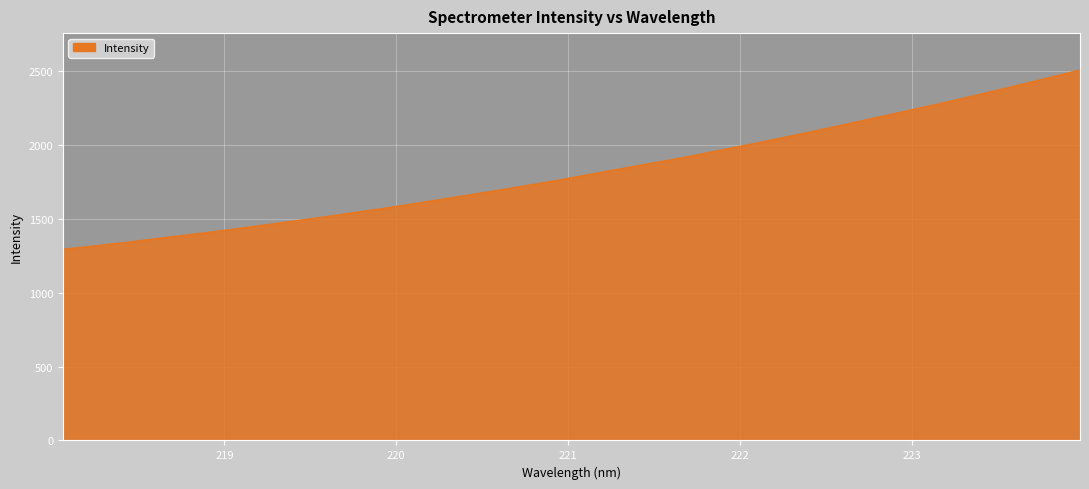

What is the maximum value shown in the chart?

2508.0